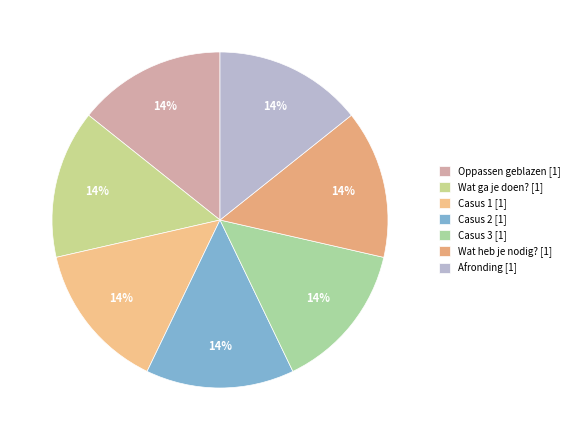

How many slices are in this pie chart?

7